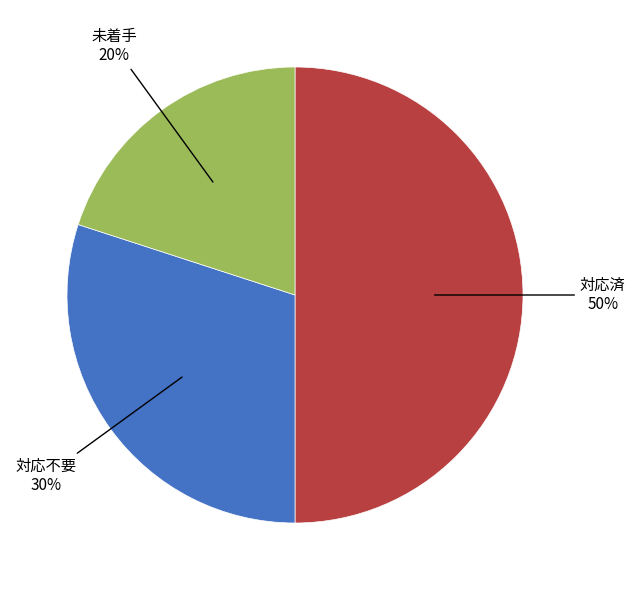

To the nearest percent, what is the difference between the largest and smallest slice percentages?

30%